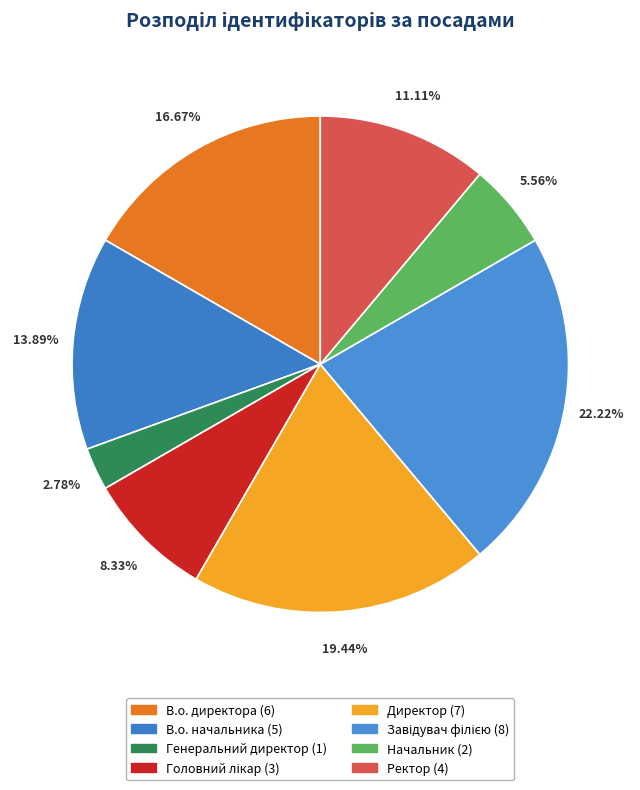

What is the change in value from В.о. начальника to Ректор?

-1